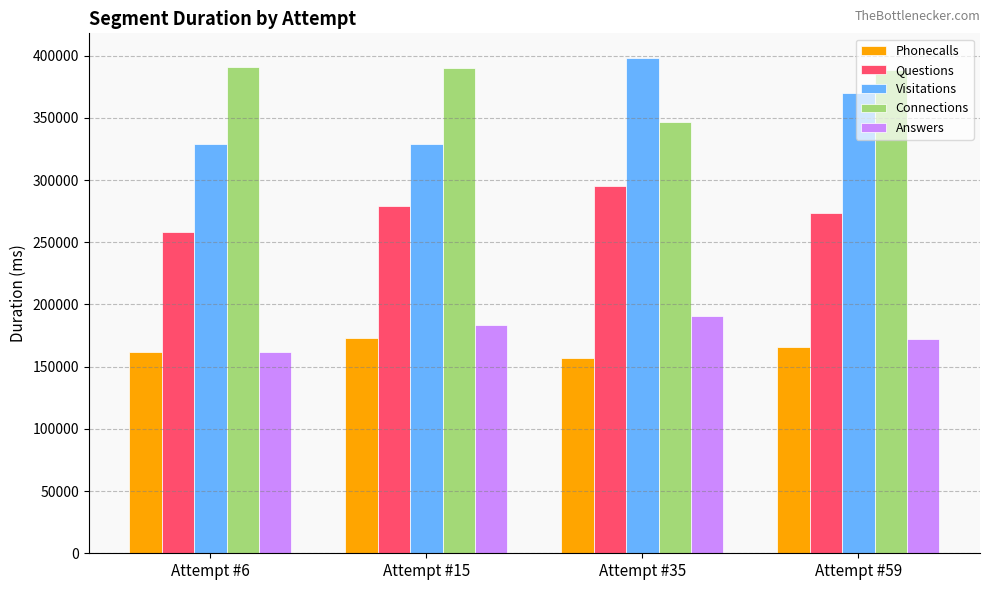

Are the bars grouped side by side (vs. stacked)?

Yes